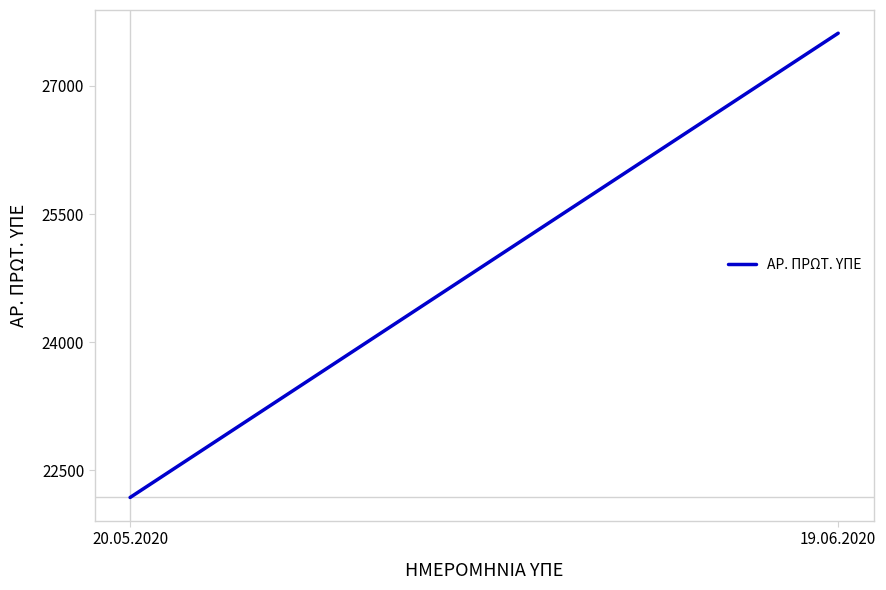

Does the chart display data point markers on the line(s)?

No